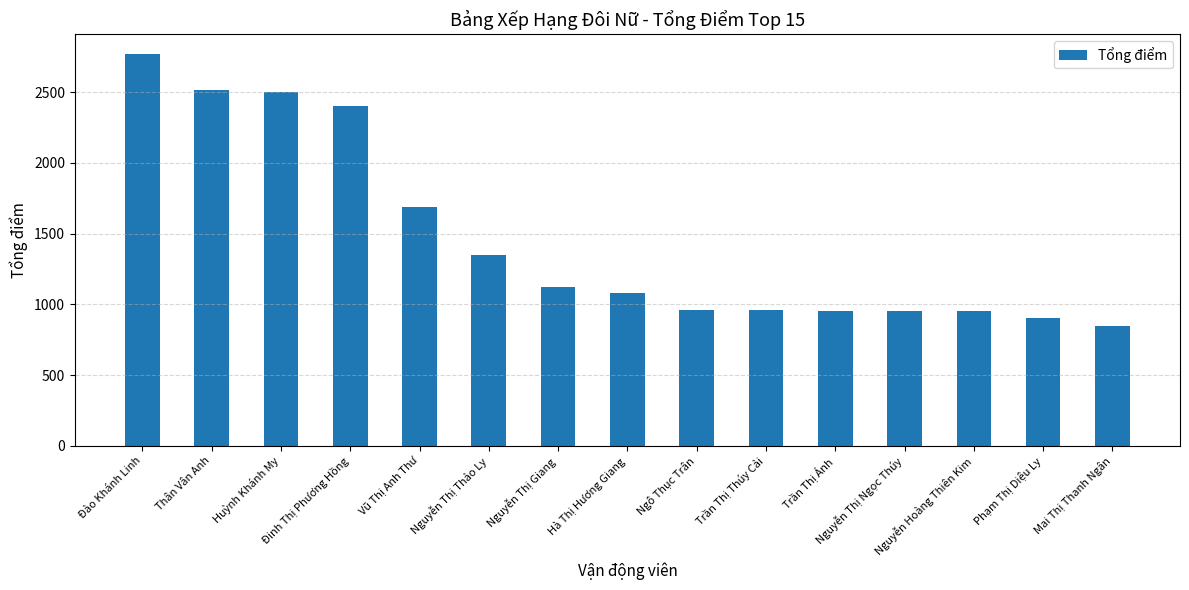

What is the label of the 12th bar from the right?

Đinh Thị Phương Hồng